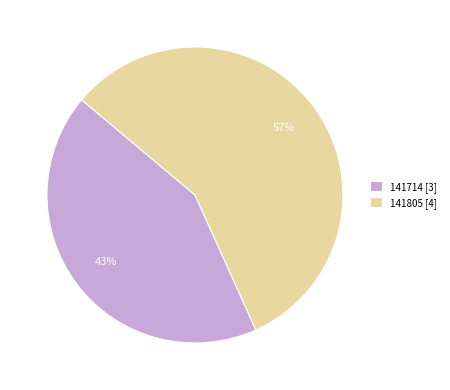

Which category has the smallest portion of the pie?

141714